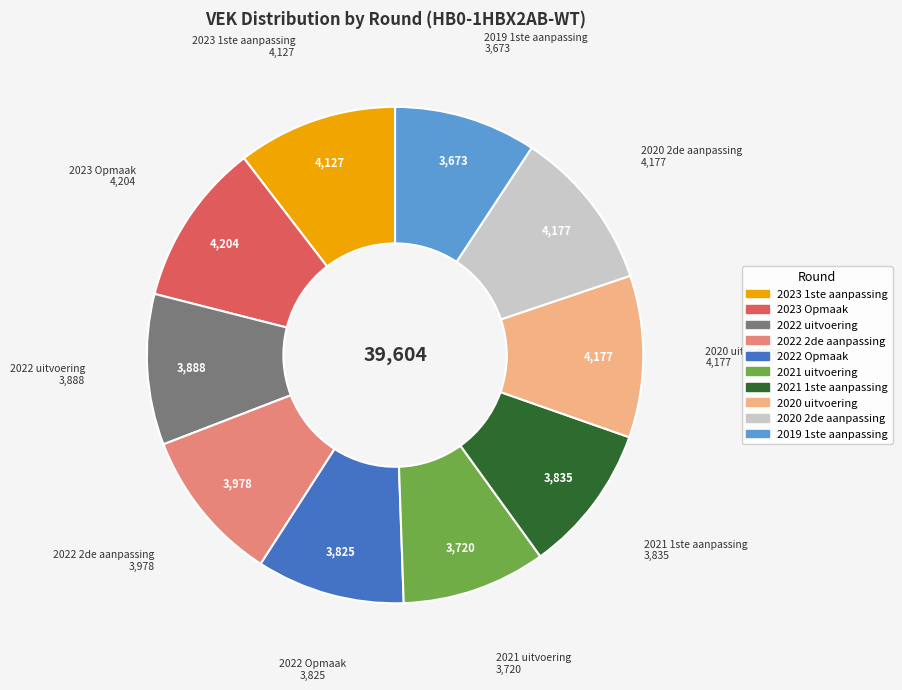

The 2021 uitvoering slice represents 19% of the pie. True or false?

False